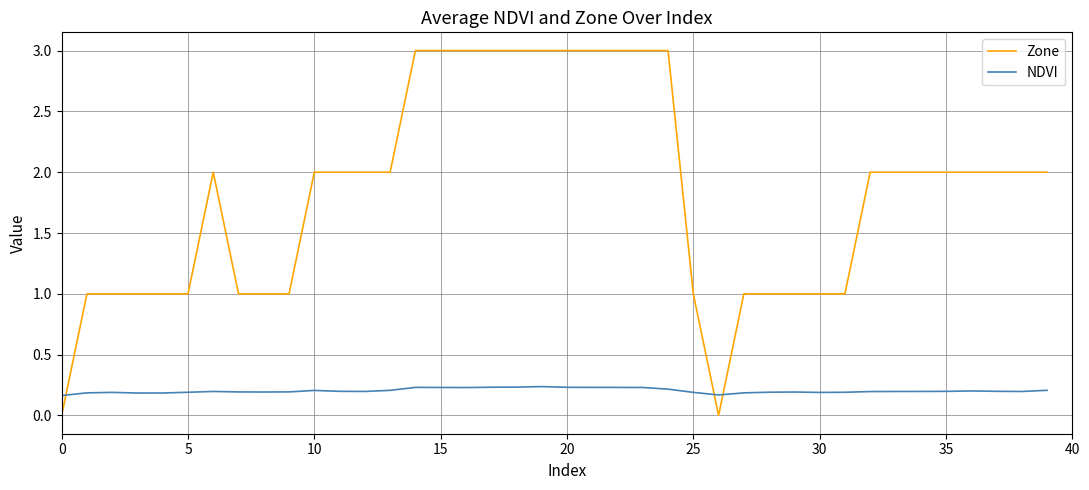

What is the maximum value for Zone?

3.0